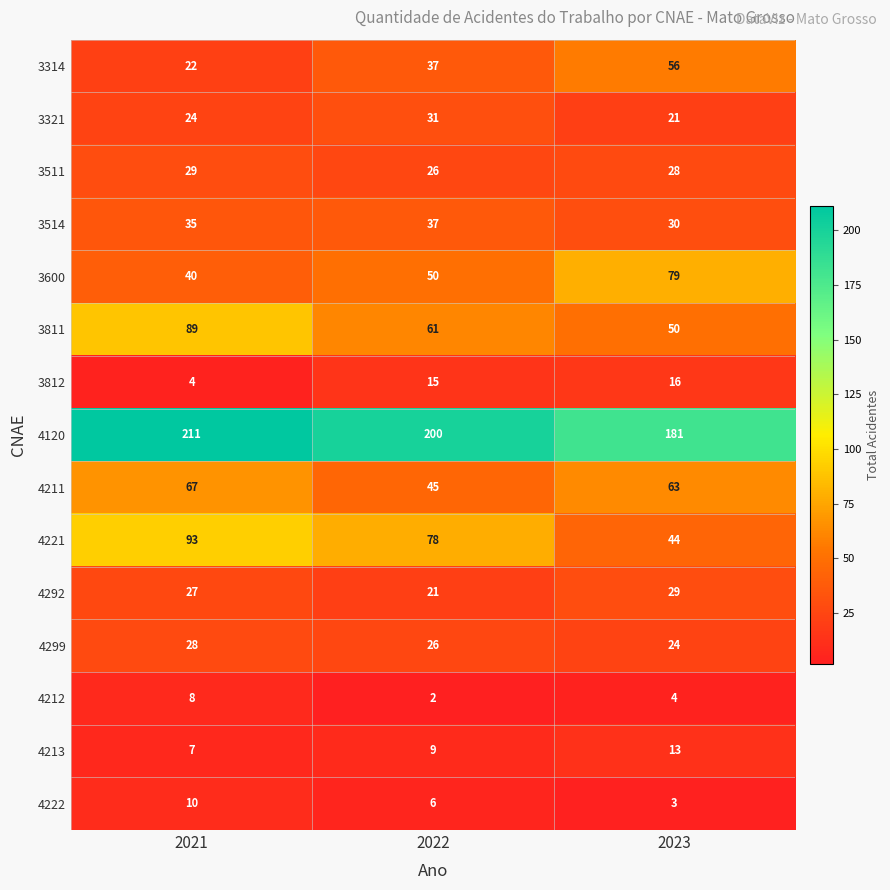

Count the 4292 values in the range 21 to 29.

3